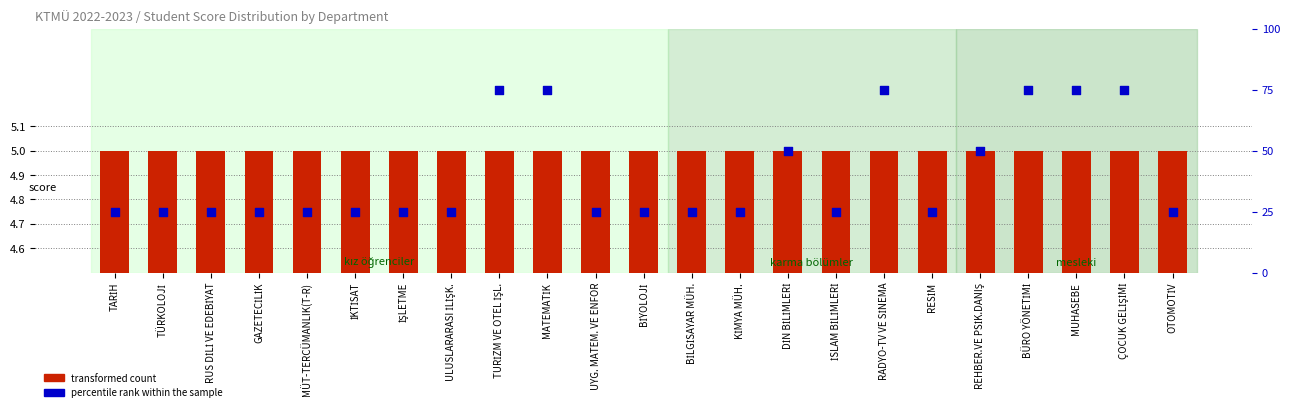

Which series has the largest Y range (max minus min)?

percentile rank within the sample